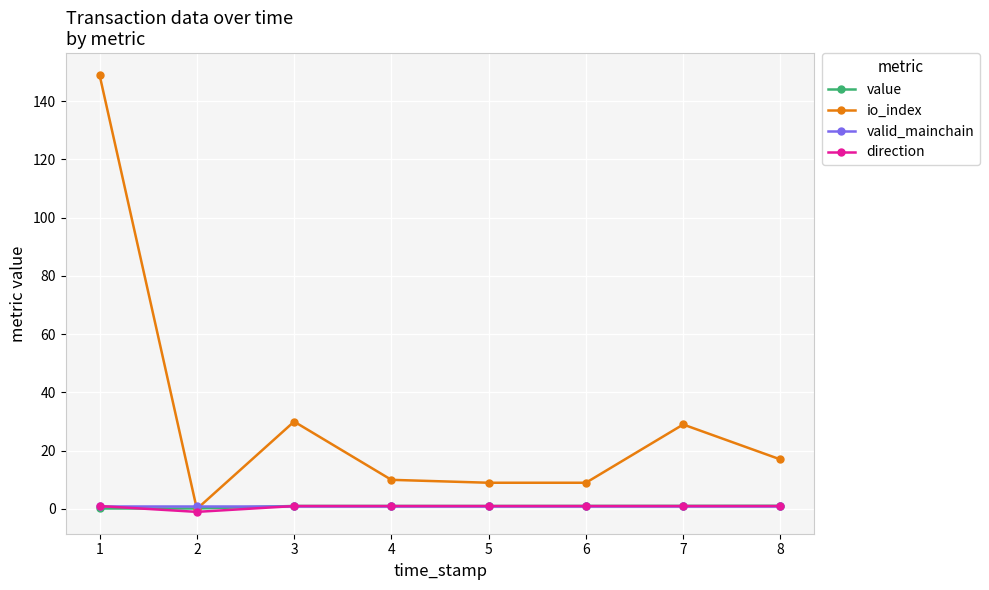

At which category does io_index reach its first local valley?

2